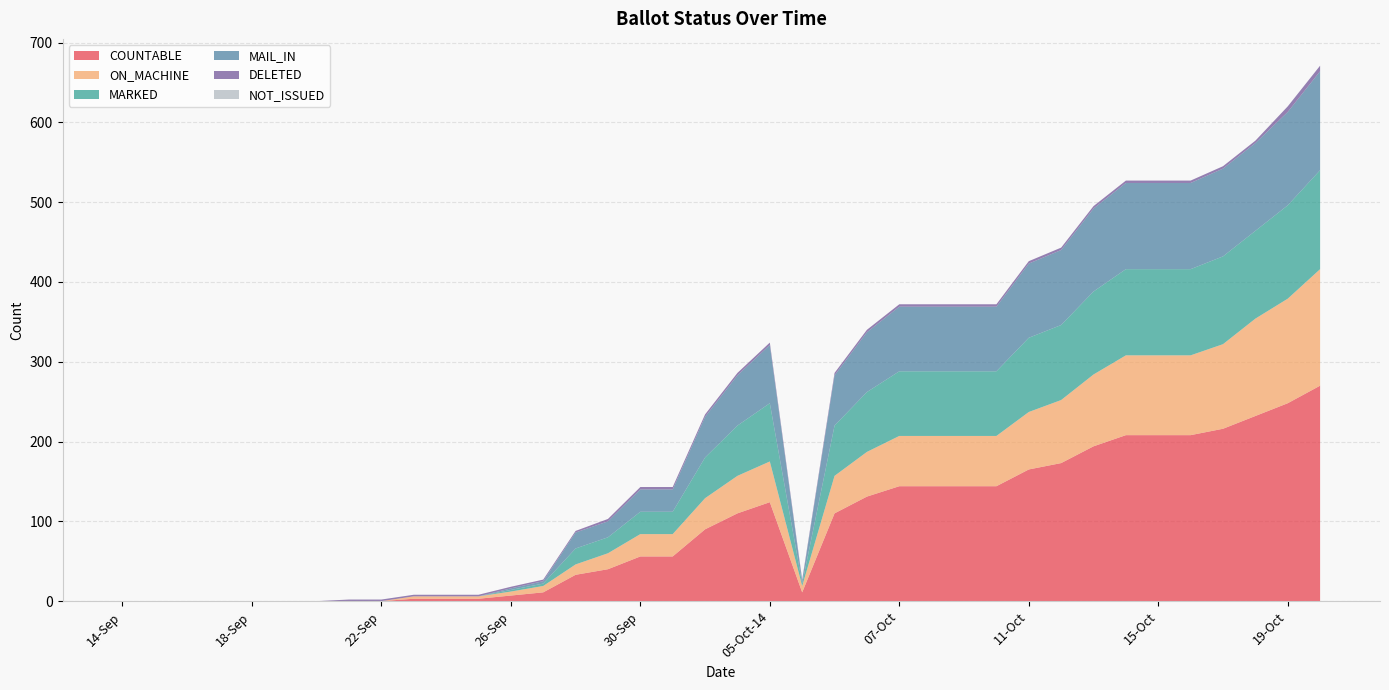

Reading left to right, what are all the values shown in this chart?

COUNTABLE: 14-Sep=0	15-Sep=0	16-Sep=0	17-Sep=0	18-Sep=0	19-Sep=0	20-Sep=0	21-Sep=0	22-Sep=0	23-Sep=3	24-Sep=3	25-Sep=3	26-Sep=7	27-Sep=11	28-Sep=33	29-Sep=40	30-Sep=56	02-Oct=56	03-Oct=90	04-Oct=110	05-Oct-14=124	05-Oct-22=11	06-Oct-06=110	06-Oct-14=131	07-Oct=144	08-Oct=144	09-Oct=144	10-Oct=144	11-Oct=165	12-Oct=173	13-Oct=194	14-Oct=208	15-Oct=208	16-Oct=208	17-Oct=216	18-Oct=232	19-Oct=248	20-Oct=270
ON_MACHINE: 14-Sep=0	15-Sep=0	16-Sep=0	17-Sep=0	18-Sep=0	19-Sep=0	20-Sep=0	21-Sep=0	22-Sep=0	23-Sep=3	24-Sep=3	25-Sep=3	26-Sep=5	27-Sep=8	28-Sep=13	29-Sep=20	30-Sep=28	02-Oct=28	03-Oct=39	04-Oct=47	05-Oct-14=51	05-Oct-22=8	06-Oct-06=47	06-Oct-14=56	07-Oct=63	08-Oct=63	09-Oct=63	10-Oct=63	11-Oct=72	12-Oct=79	13-Oct=90	14-Oct=100	15-Oct=100	16-Oct=100	17-Oct=106	18-Oct=122	19-Oct=131	20-Oct=146
MARKED: 14-Sep=0	15-Sep=0	16-Sep=0	17-Sep=0	18-Sep=0	19-Sep=0	20-Sep=0	21-Sep=0	22-Sep=0	23-Sep=0	24-Sep=0	25-Sep=0	26-Sep=2	27-Sep=3	28-Sep=20	29-Sep=20	30-Sep=28	02-Oct=28	03-Oct=51	04-Oct=63	05-Oct-14=73	05-Oct-22=3	06-Oct-06=63	06-Oct-14=75	07-Oct=81	08-Oct=81	09-Oct=81	10-Oct=81	11-Oct=93	12-Oct=94	13-Oct=104	14-Oct=108	15-Oct=108	16-Oct=108	17-Oct=110	18-Oct=110	19-Oct=117	20-Oct=124
MAIL_IN: 14-Sep=0	15-Sep=0	16-Sep=0	17-Sep=0	18-Sep=0	19-Sep=0	20-Sep=0	21-Sep=0	22-Sep=0	23-Sep=0	24-Sep=0	25-Sep=0	26-Sep=2	27-Sep=3	28-Sep=20	29-Sep=20	30-Sep=28	02-Oct=28	03-Oct=51	04-Oct=63	05-Oct-14=73	05-Oct-22=3	06-Oct-06=63	06-Oct-14=75	07-Oct=81	08-Oct=81	09-Oct=81	10-Oct=81	11-Oct=93	12-Oct=94	13-Oct=104	14-Oct=108	15-Oct=108	16-Oct=108	17-Oct=110	18-Oct=110	19-Oct=117	20-Oct=124
DELETED: 14-Sep=0	15-Sep=0	16-Sep=0	17-Sep=0	18-Sep=0	19-Sep=0	20-Sep=0	21-Sep=2	22-Sep=2	23-Sep=2	24-Sep=2	25-Sep=2	26-Sep=2	27-Sep=2	28-Sep=2	29-Sep=3	30-Sep=3	02-Oct=3	03-Oct=3	04-Oct=3	05-Oct-14=3	05-Oct-22=2	06-Oct-06=3	06-Oct-14=3	07-Oct=3	08-Oct=3	09-Oct=3	10-Oct=3	11-Oct=3	12-Oct=3	13-Oct=3	14-Oct=3	15-Oct=3	16-Oct=3	17-Oct=3	18-Oct=3	19-Oct=7	20-Oct=7
NOT_ISSUED: 14-Sep=0	15-Sep=0	16-Sep=0	17-Sep=0	18-Sep=0	19-Sep=0	20-Sep=0	21-Sep=0	22-Sep=0	23-Sep=0	24-Sep=0	25-Sep=0	26-Sep=0	27-Sep=0	28-Sep=0	29-Sep=0	30-Sep=0	02-Oct=0	03-Oct=0	04-Oct=0	05-Oct-14=0	05-Oct-22=0	06-Oct-06=0	06-Oct-14=0	07-Oct=0	08-Oct=0	09-Oct=0	10-Oct=0	11-Oct=0	12-Oct=0	13-Oct=0	14-Oct=0	15-Oct=0	16-Oct=0	17-Oct=0	18-Oct=0	19-Oct=0	20-Oct=0